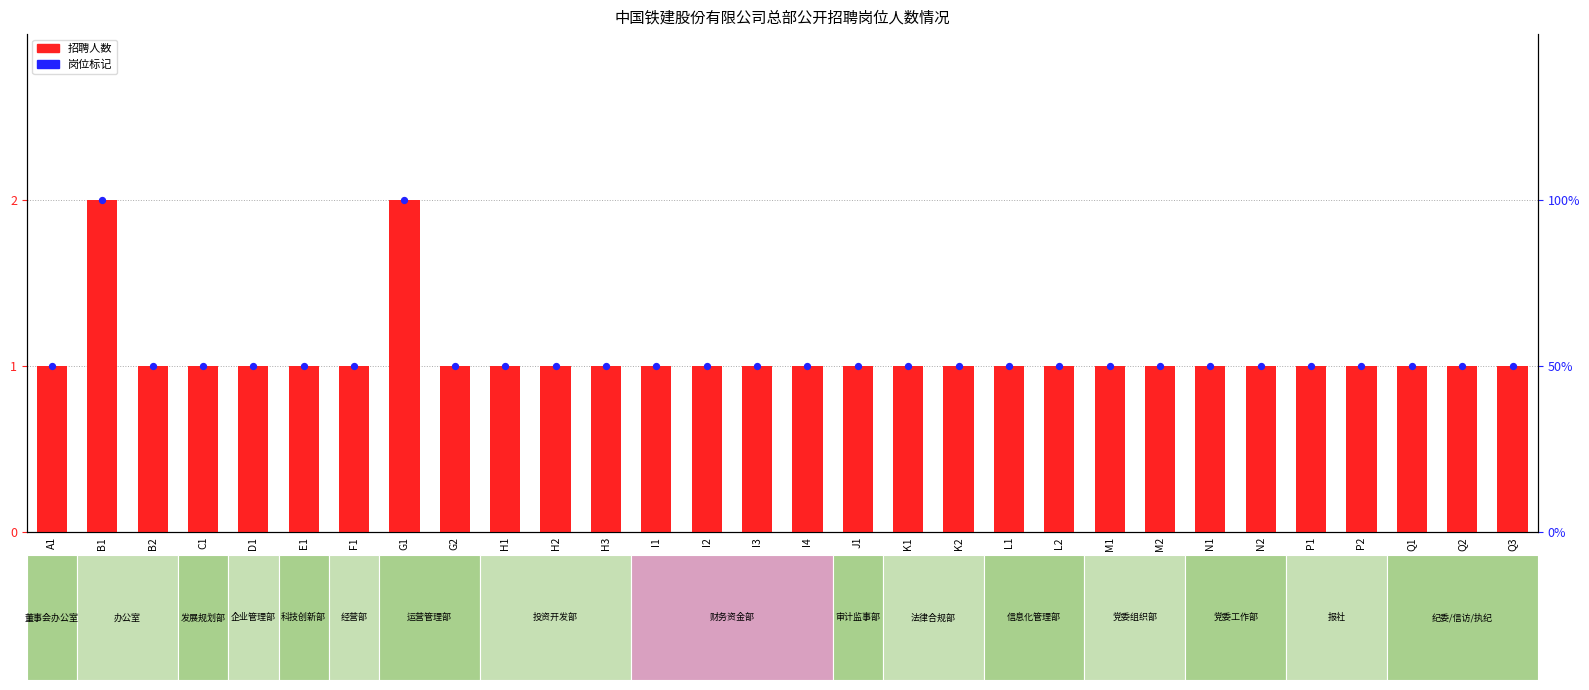

At how many categories does at least one series exceed 1?

2